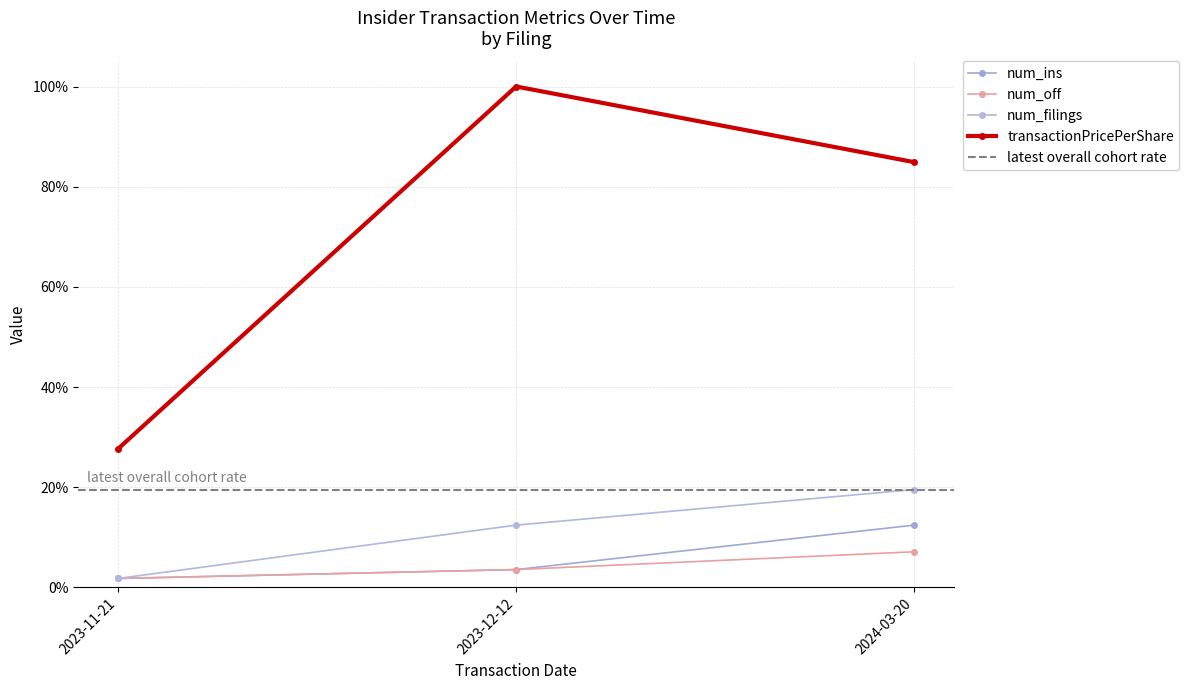

List the labels in order of num_off value, smallest first.

2023-11-21, 2023-12-12, 2024-03-20